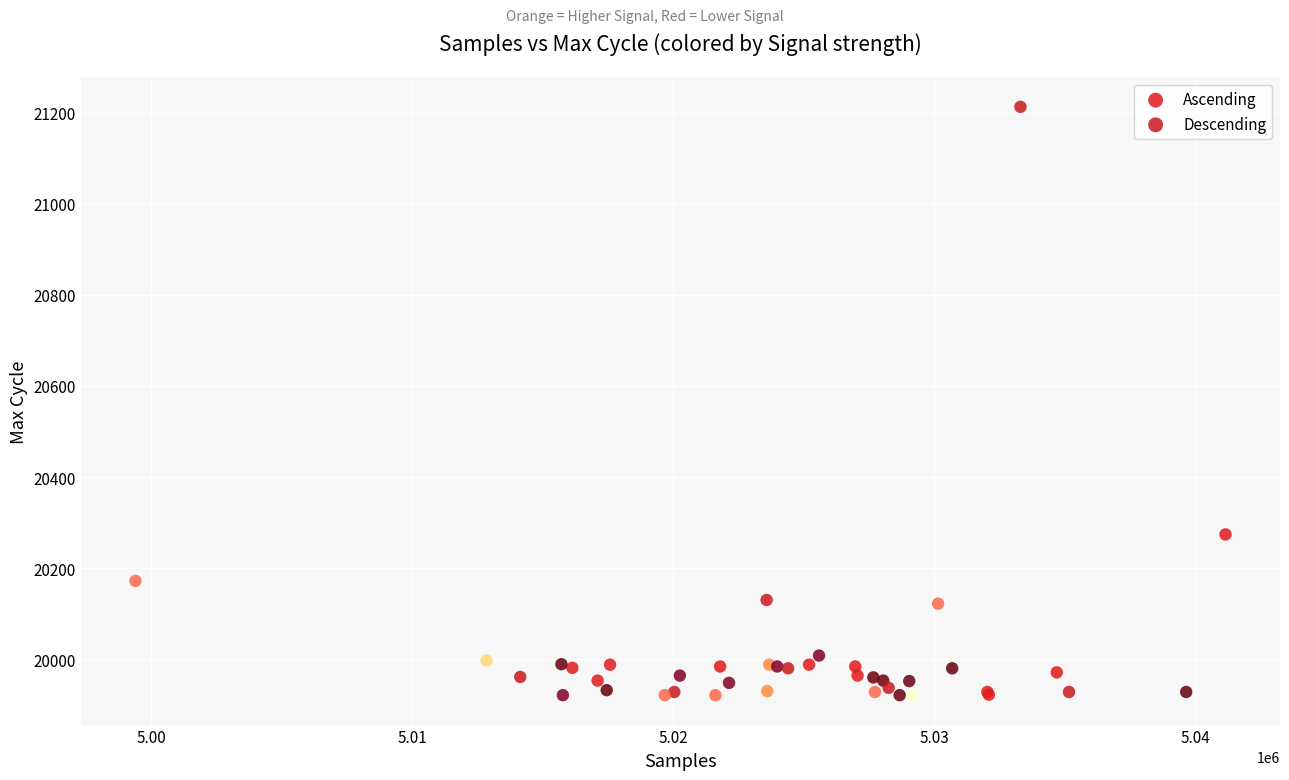

Which series has the largest Y range (max minus min)?

Descending